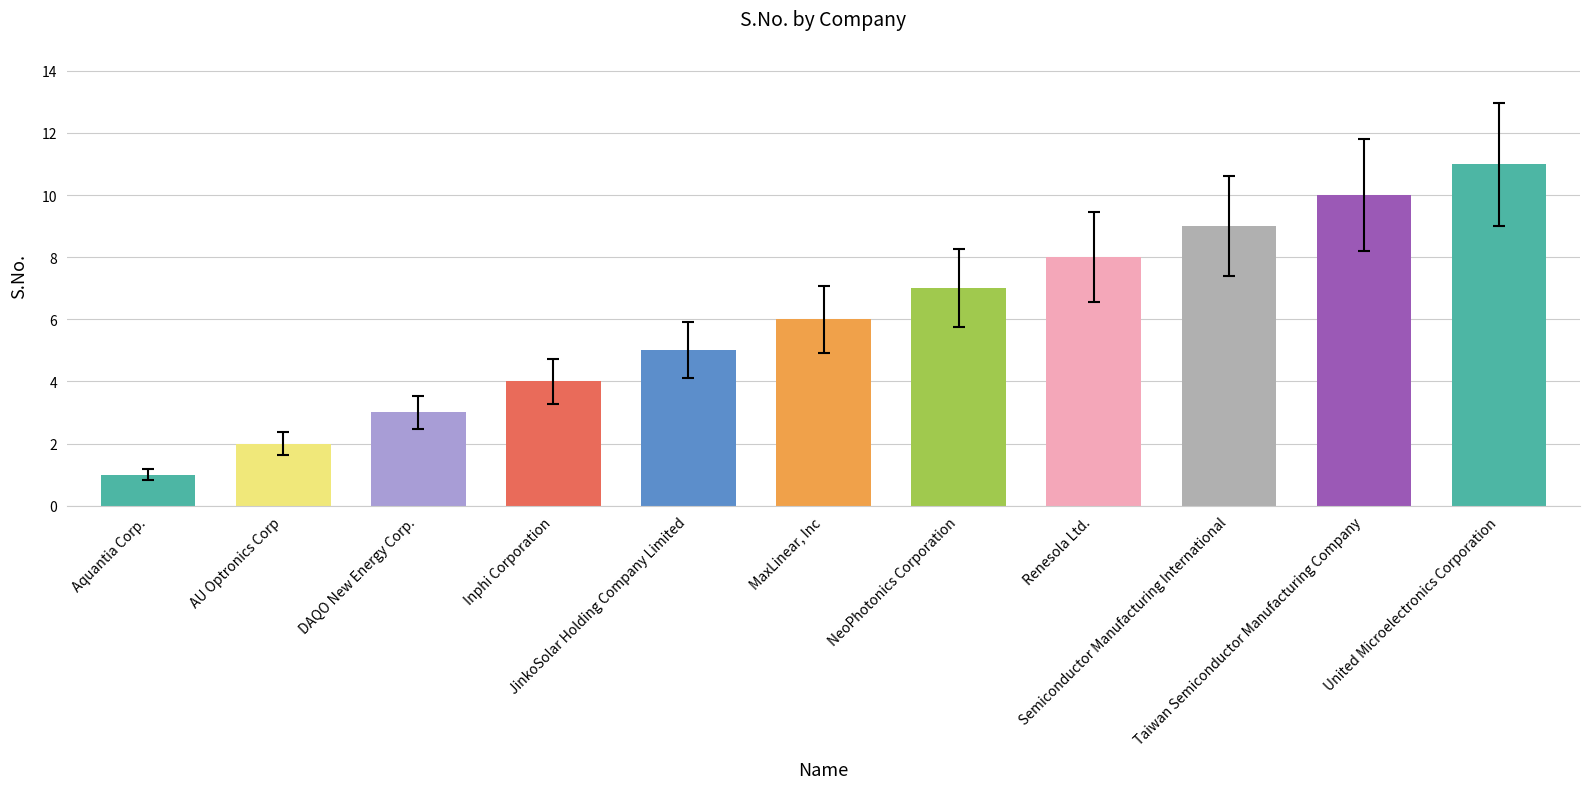

What is the label of the 11th bar from the left?

United Microelectronics Corporation